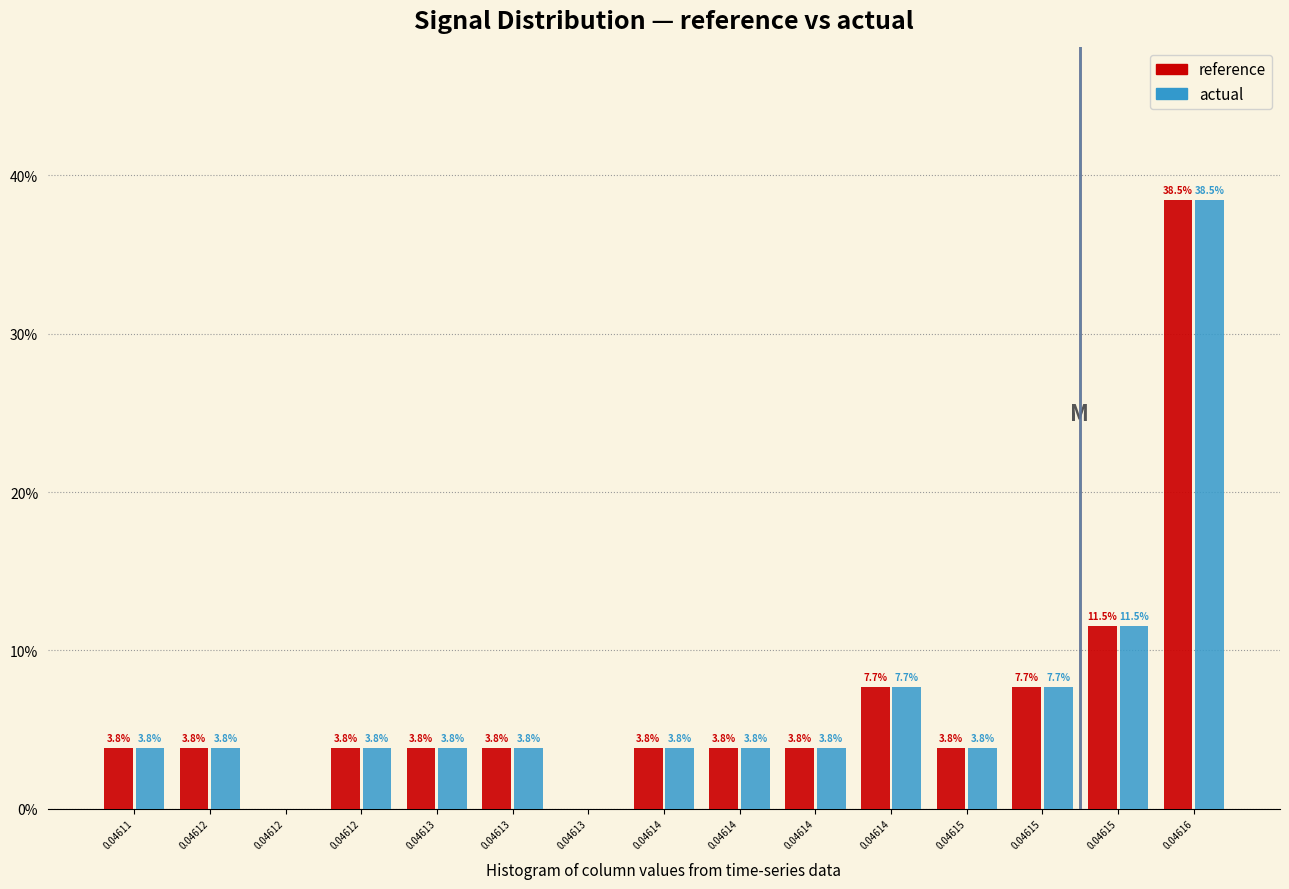

What are all the series names shown in the legend?

reference, actual